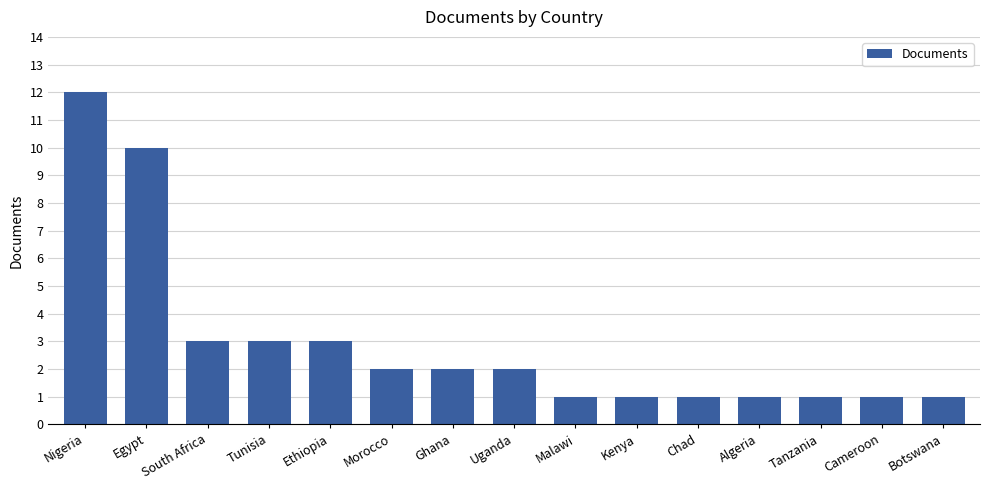

What is the greatest value displayed?

12